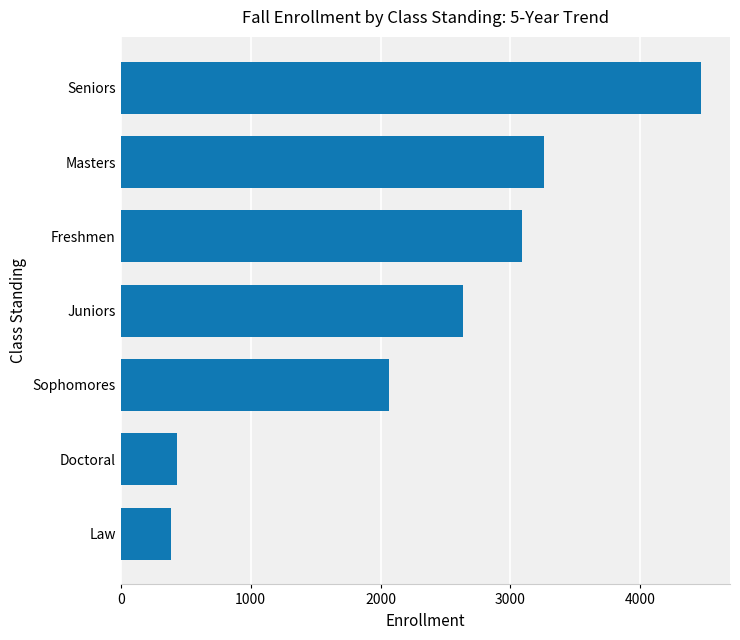

What is the difference between the maximum and minimum values?

4076